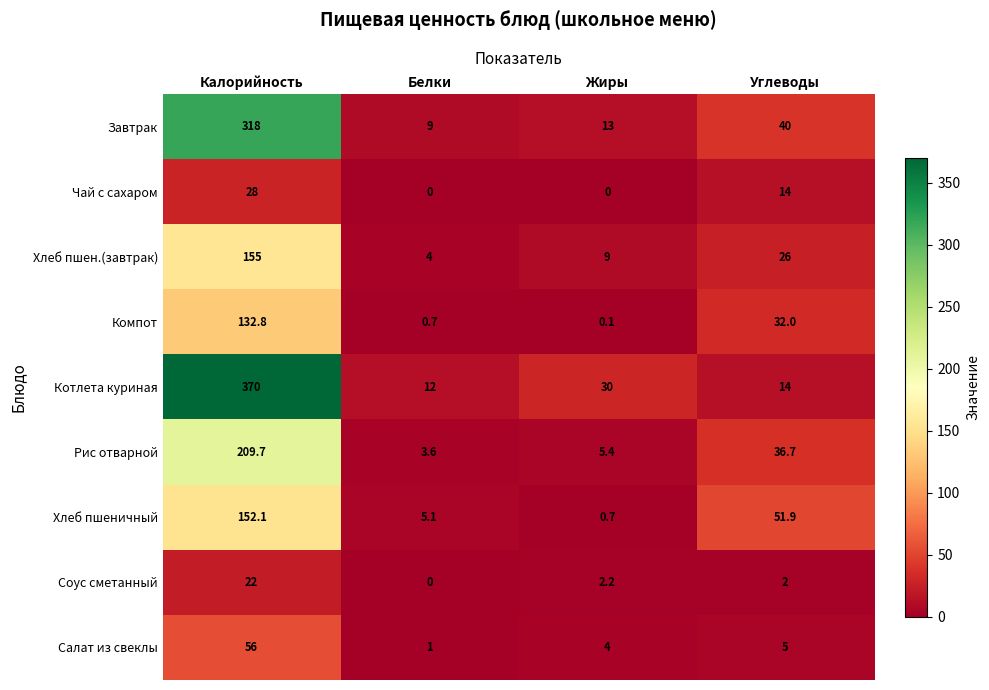

Where is Соус сметанный nearest to the value 11?

Жиры